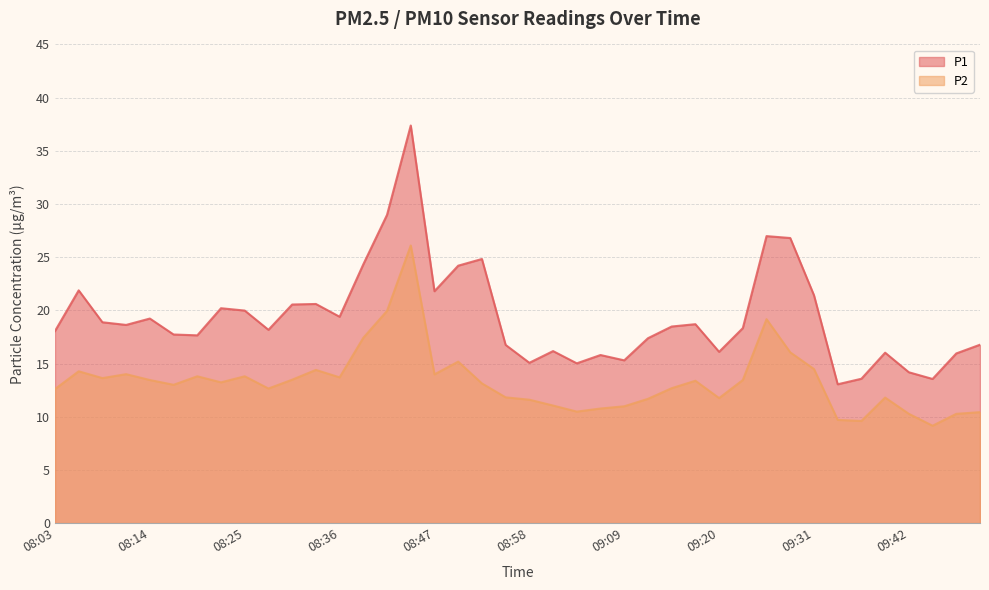

What position from the left is 08:22?

8